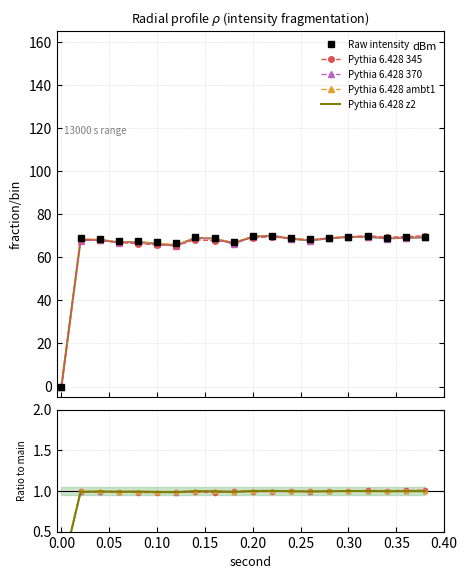

What is the value of the Pythia 6.428 370 point at the 15th from the left?

1.0